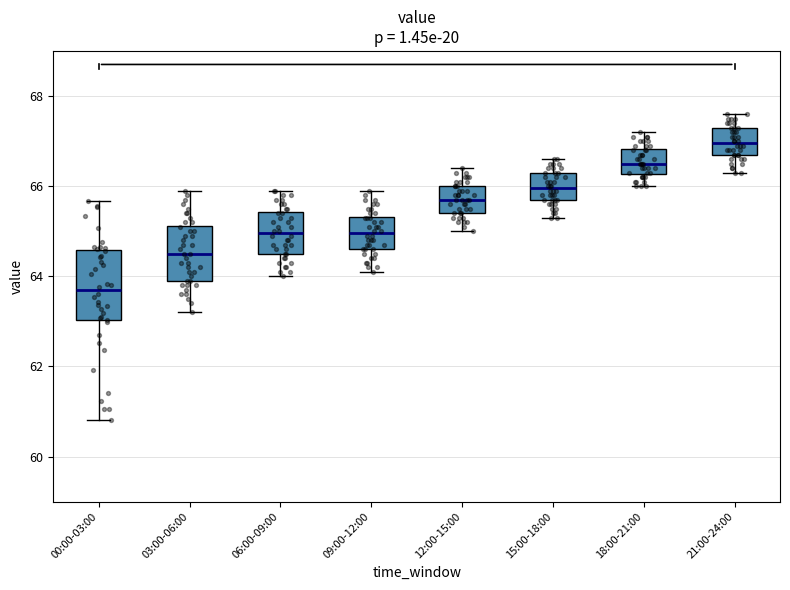

Which box's median line is the lowest?

00:00-03:00